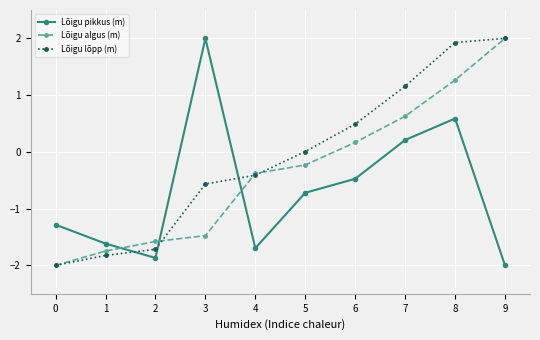

What is the sum of the Lõigu algus (m) values at 1 and 3?

-3.2